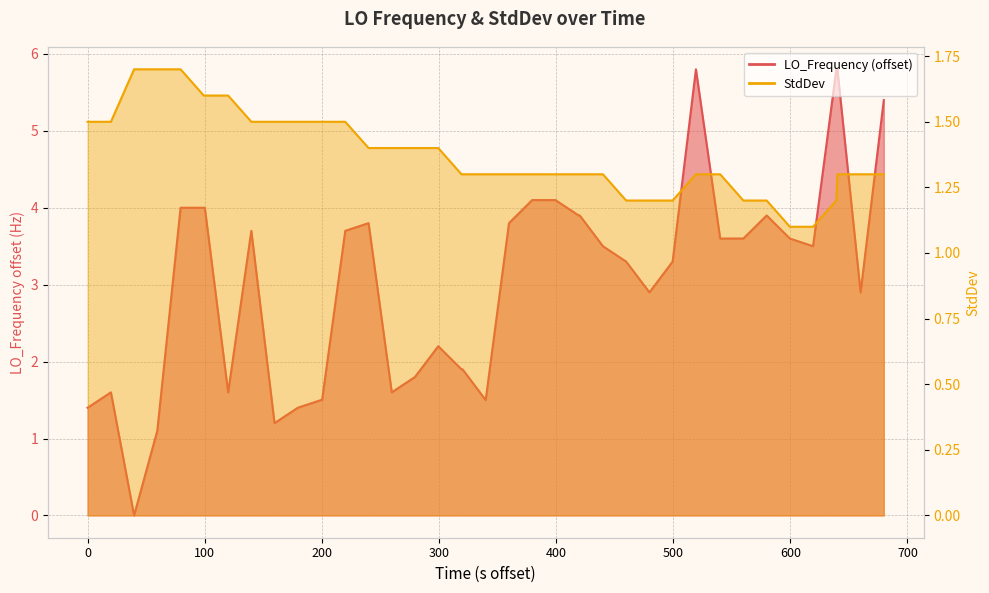

True or false: StdDev has more than 1 interior local peaks.

False